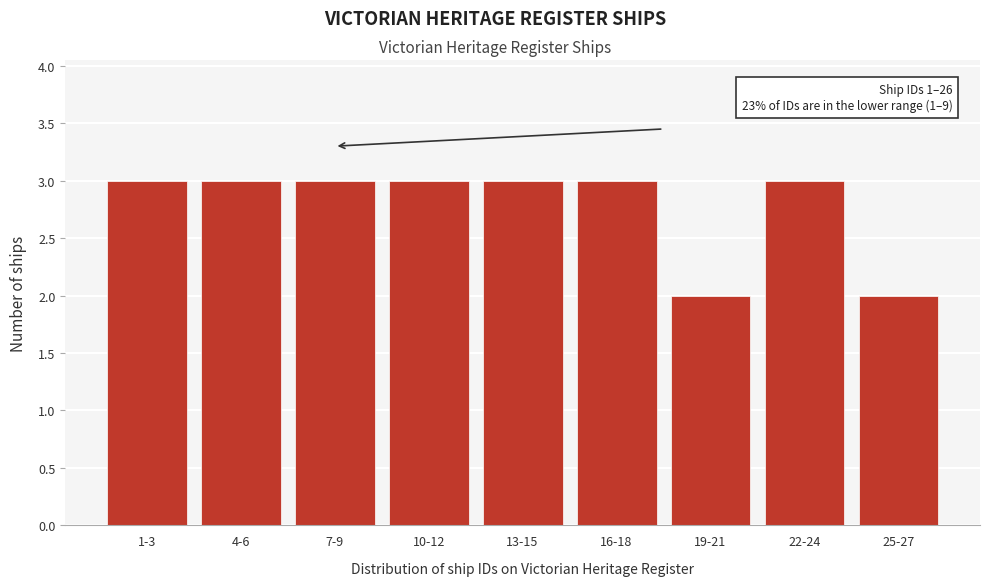

Reading left to right, list all the values displayed in this chart.

1-3=3	4-6=3	7-9=3	10-12=3	13-15=3	16-18=3	19-21=2	22-24=3	25-27=2